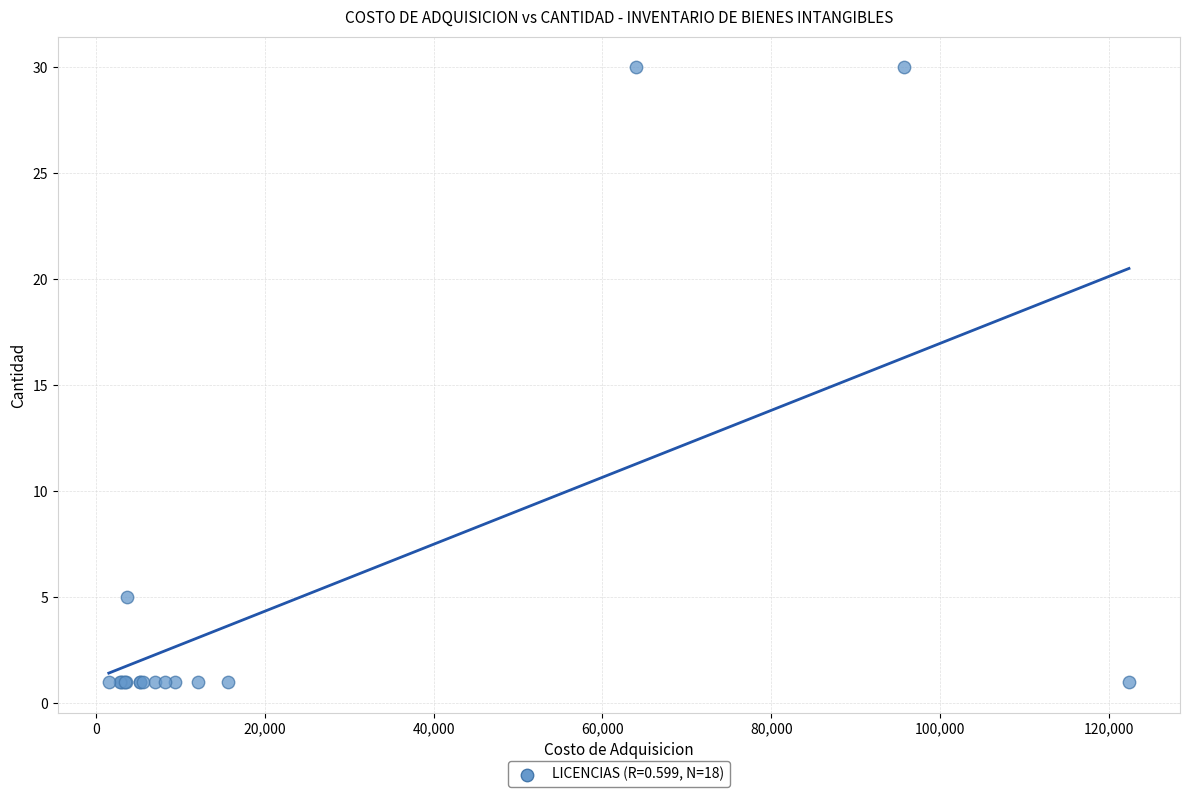

What Y value in the scatter plot is closest to 15?

5